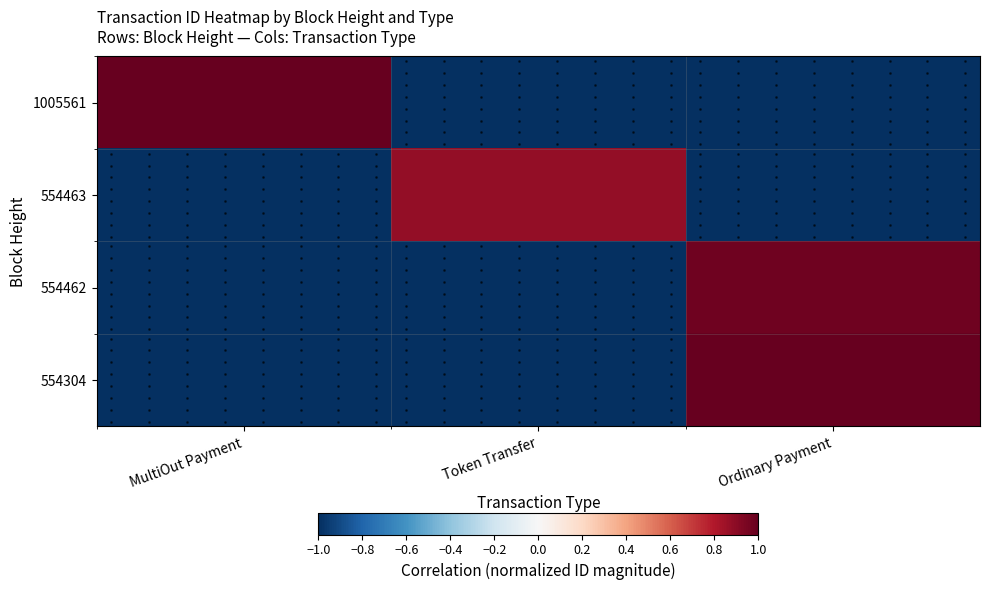

At how many categories does at least one series exceed 0?

3